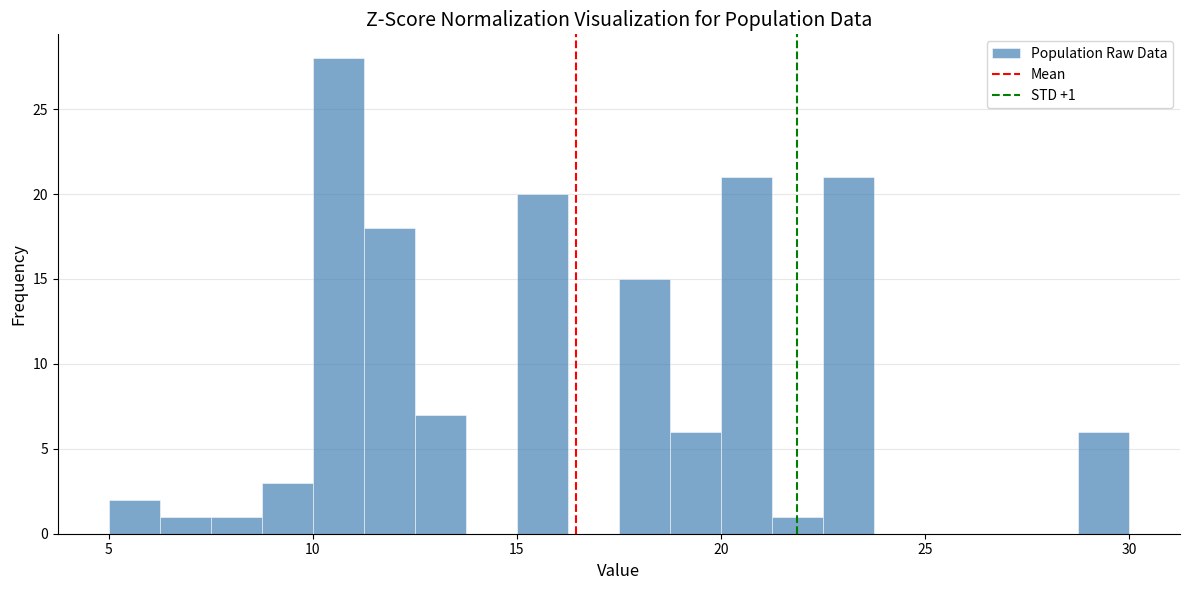

Read against the x-axis, roughly where is the centre of the tallest bar?

10.5